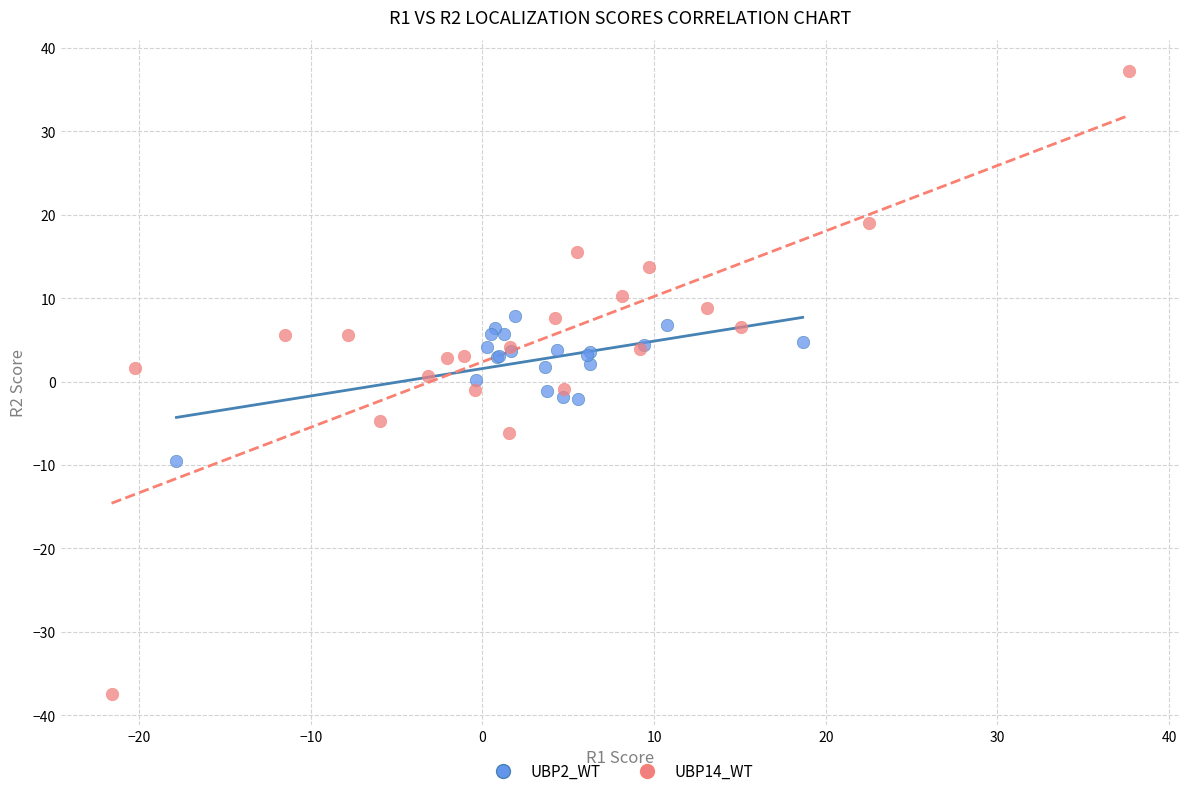

Which series reaches the maximum Y coordinate?

UBP14_WT